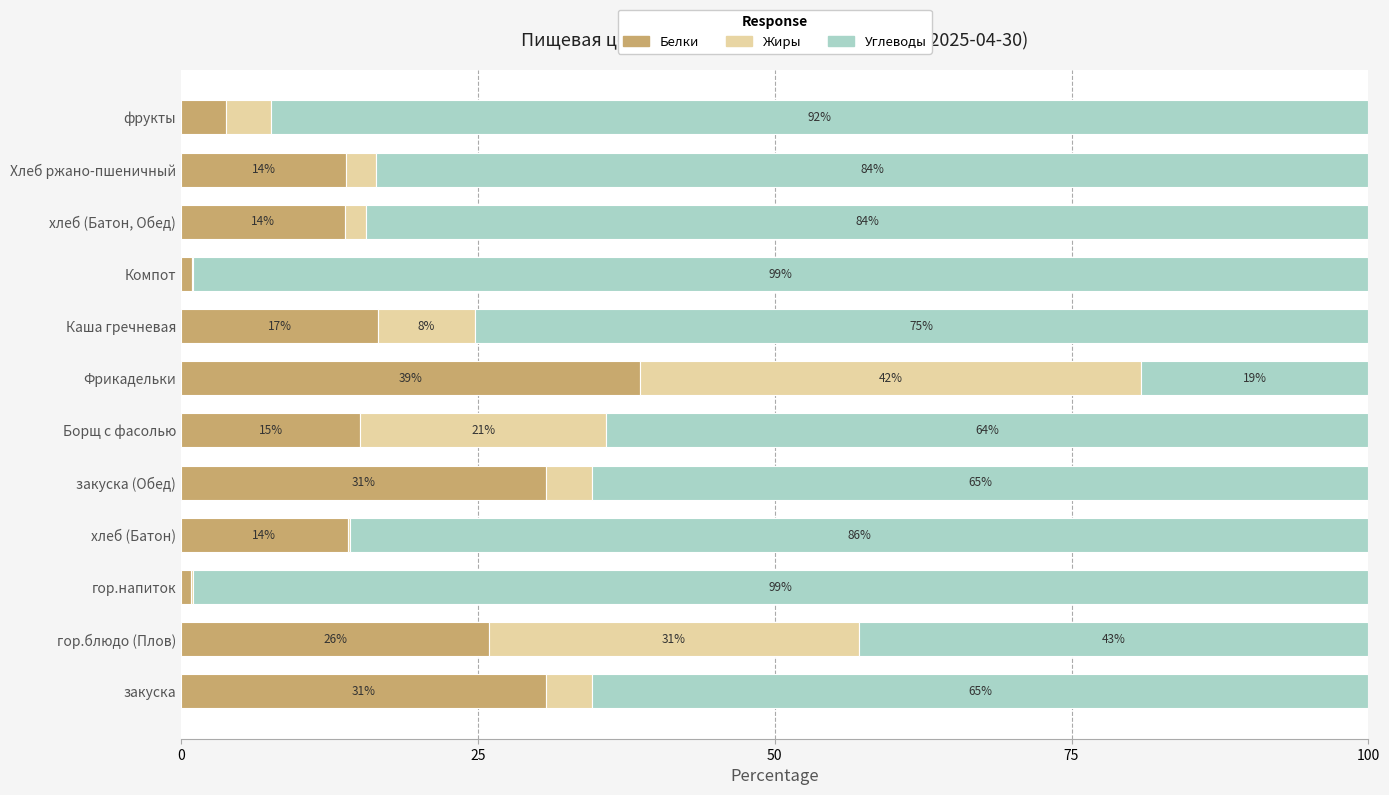

What is the total value across all series at хлеб (Батон)?

100.0